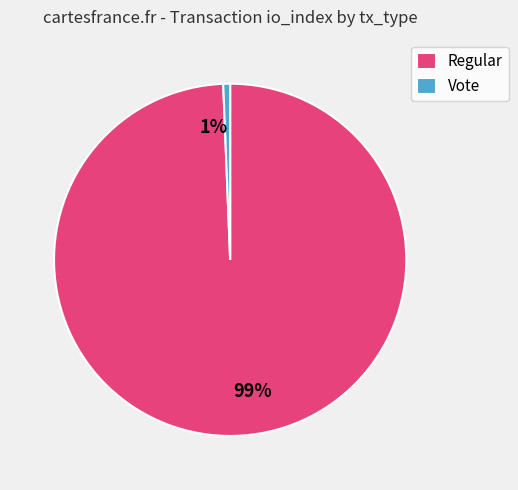

Combined, do Regular and Vote account for over 50%?

Yes